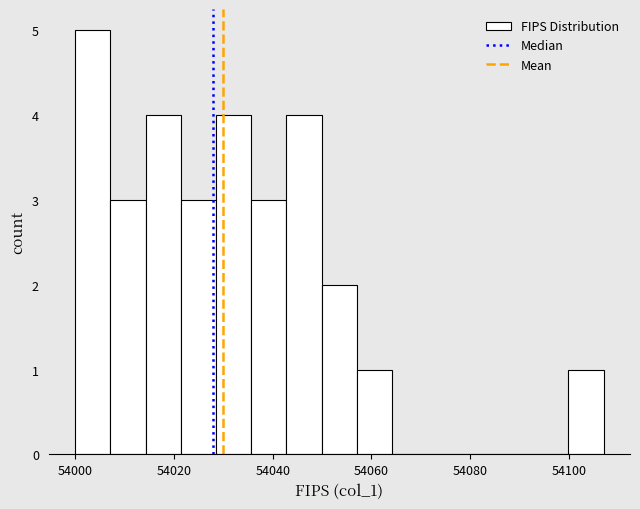

Read against the x-axis, roughly where is the centre of the tallest bar?

54004